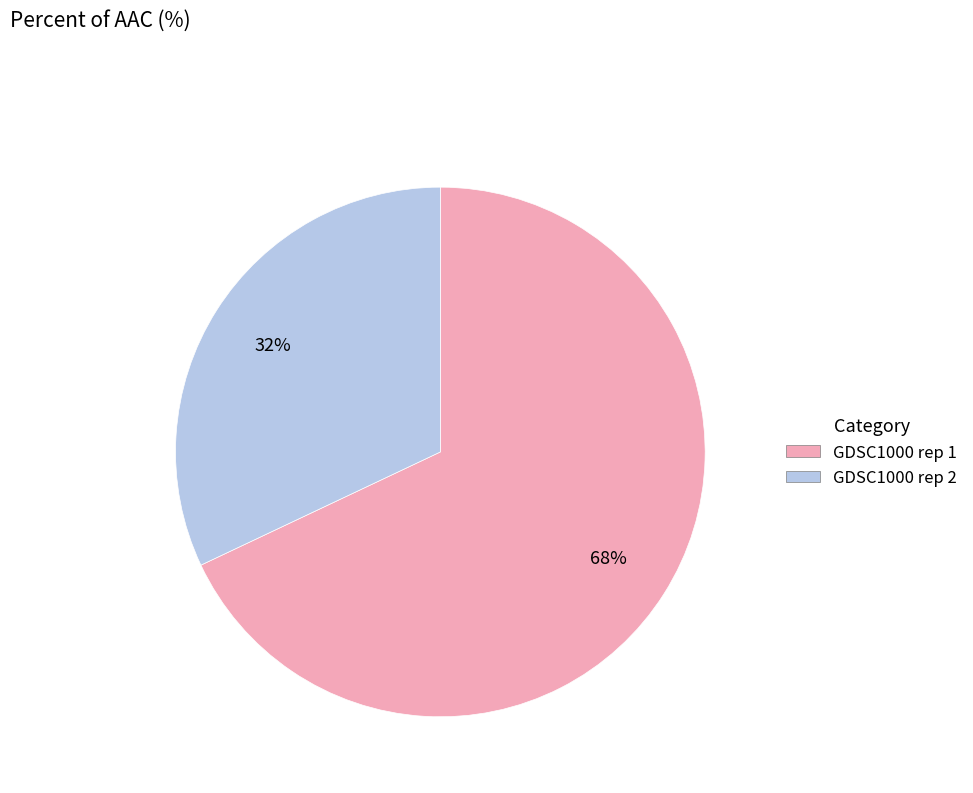

Rank the categories by value from lowest to highest.

GDSC1000 rep 2, GDSC1000 rep 1